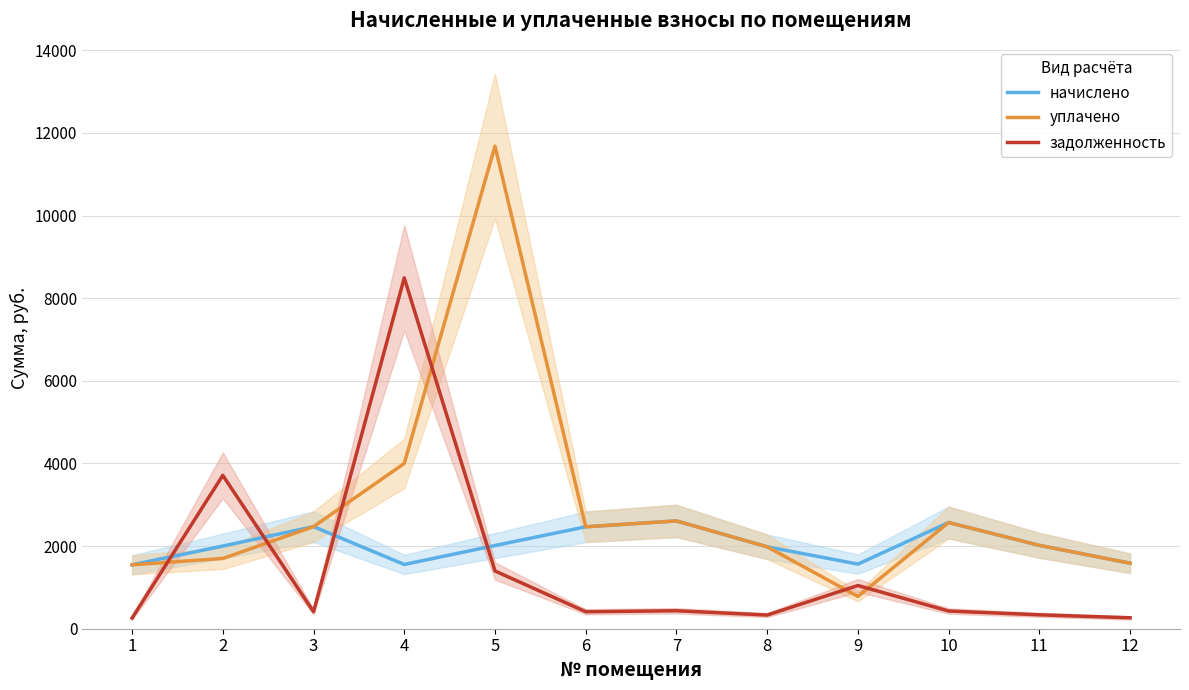

What is the difference between the second highest and minimum values in the уплачено series?

3218.1